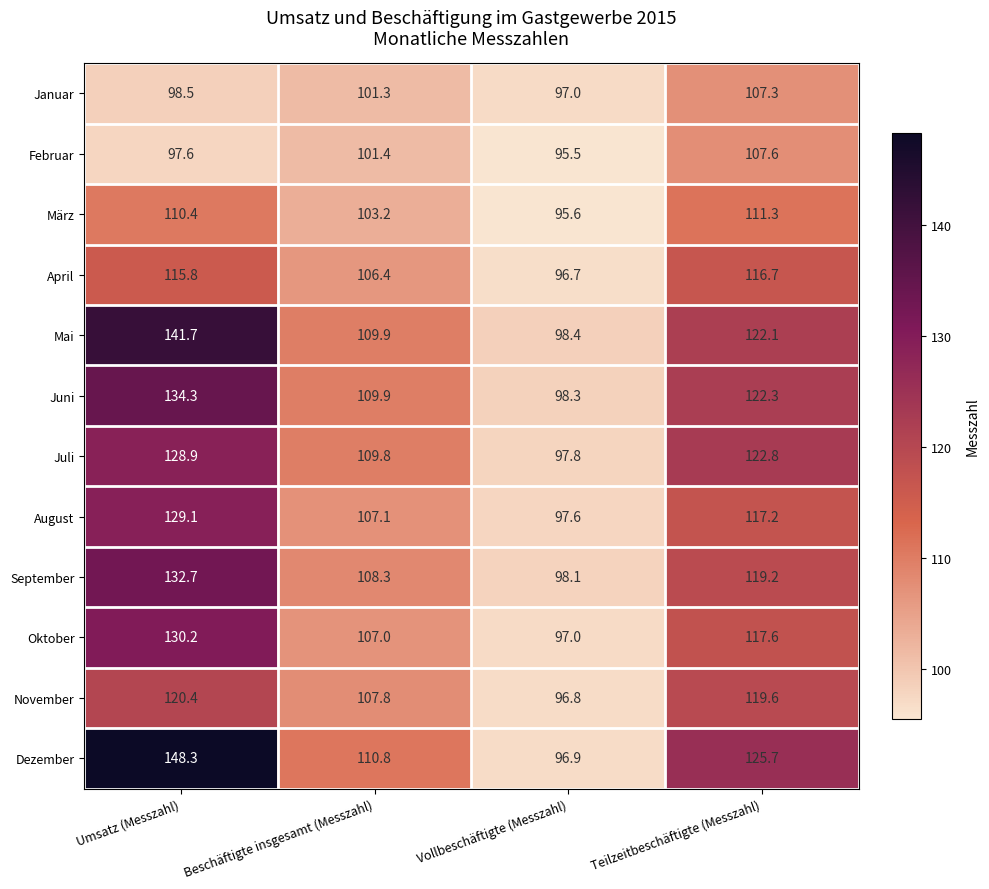

At Umsatz (Messzahl), list the series in order from smallest to largest.

Februar, Januar, März, April, November, Juli, August, Oktober, September, Juni, Mai, Dezember